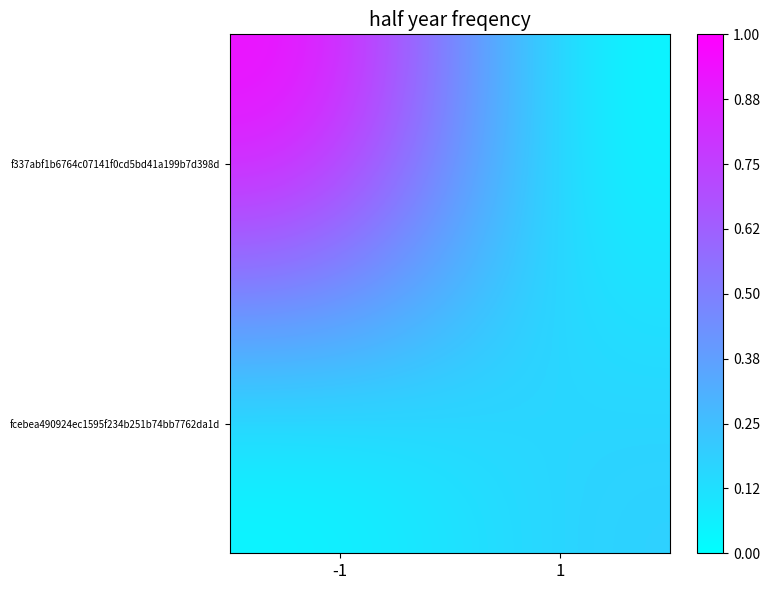

Between -1 and 1, which series saw the biggest shift?

f337abf1b6764c07141f0cd5bd41a199b7d398d